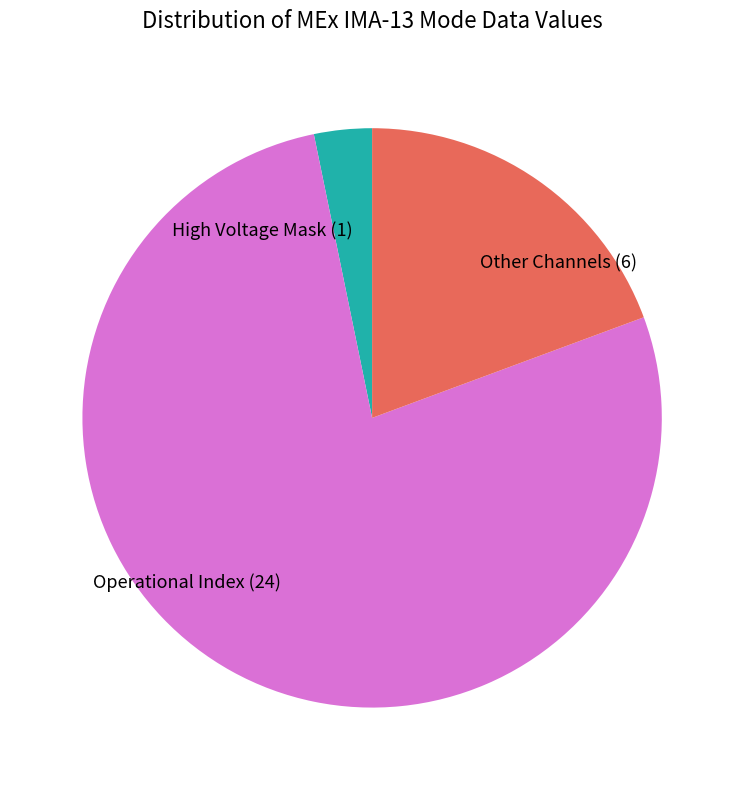

Which category has the smallest portion of the pie?

High Voltage Mask (1)